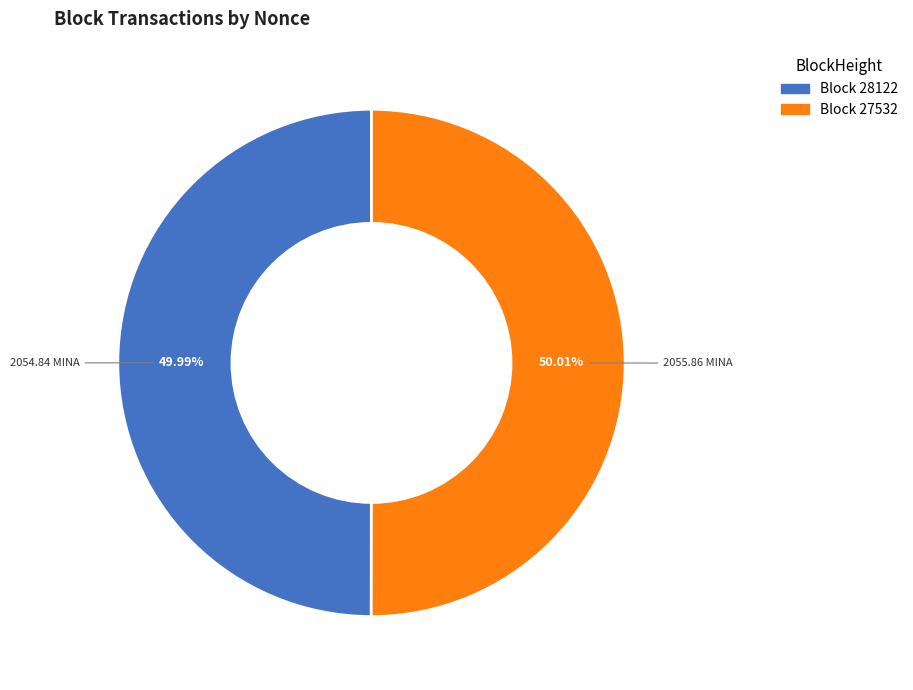

How many segments does this pie chart have?

2